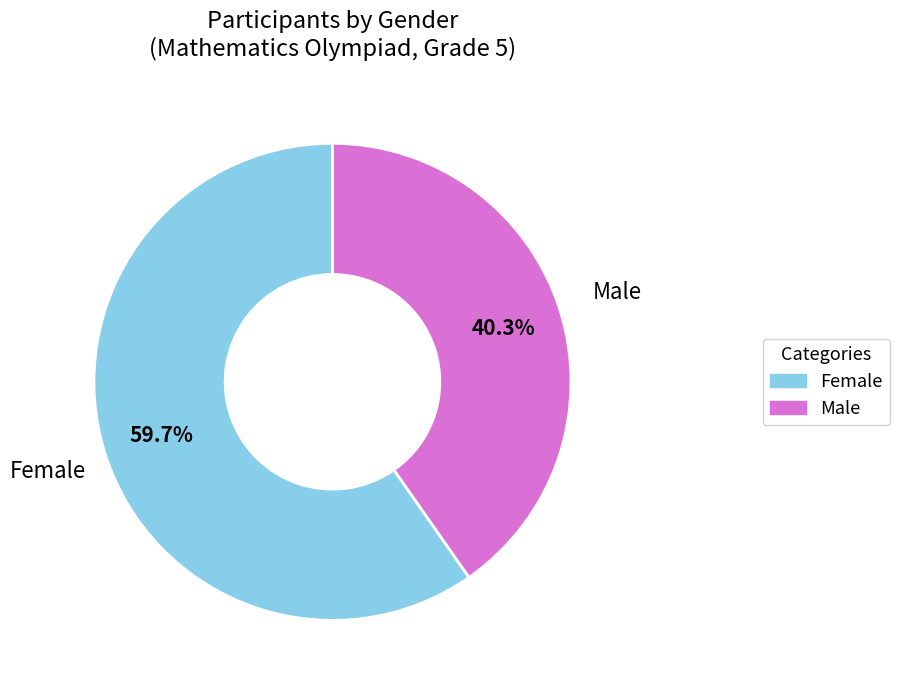

How many segments does this pie chart have?

2